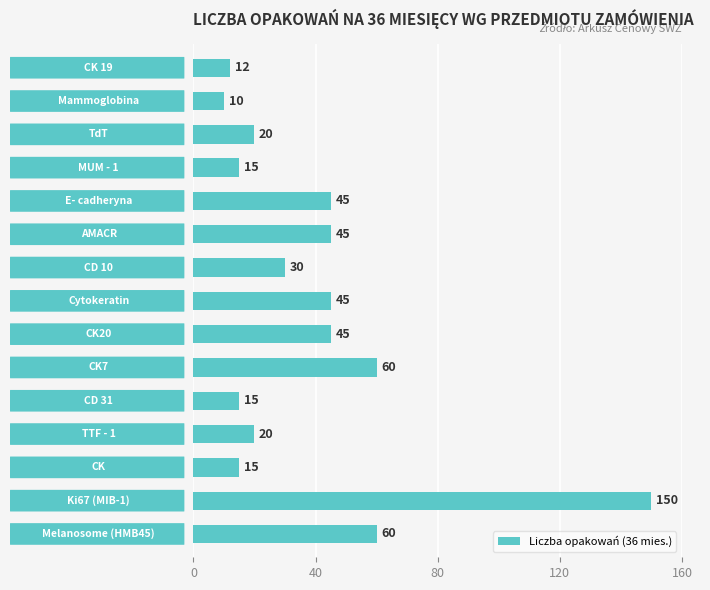

What is the sum of all values?

587